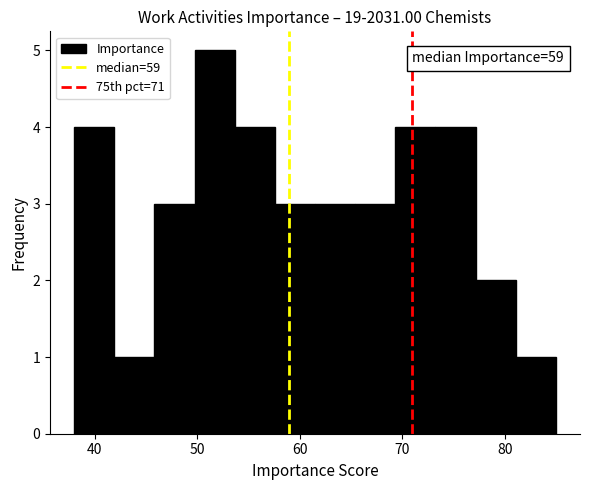

Around what value on the x-axis is the tallest bar? Give the approximate position of its centre, as read against the axis.

52